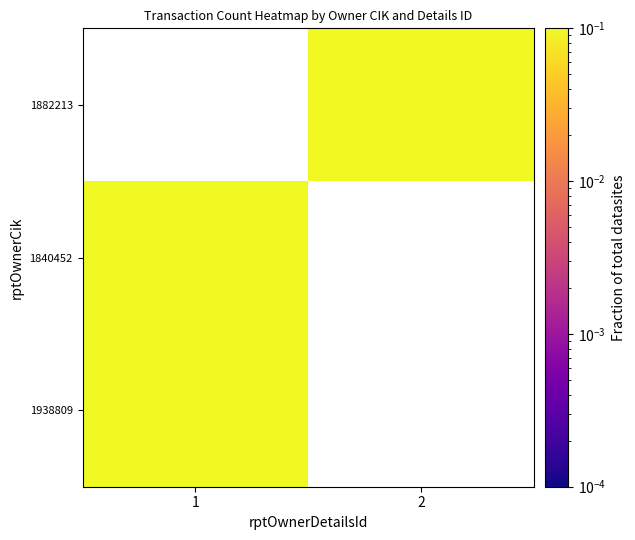

At how many categories does at least one series exceed 0?

2